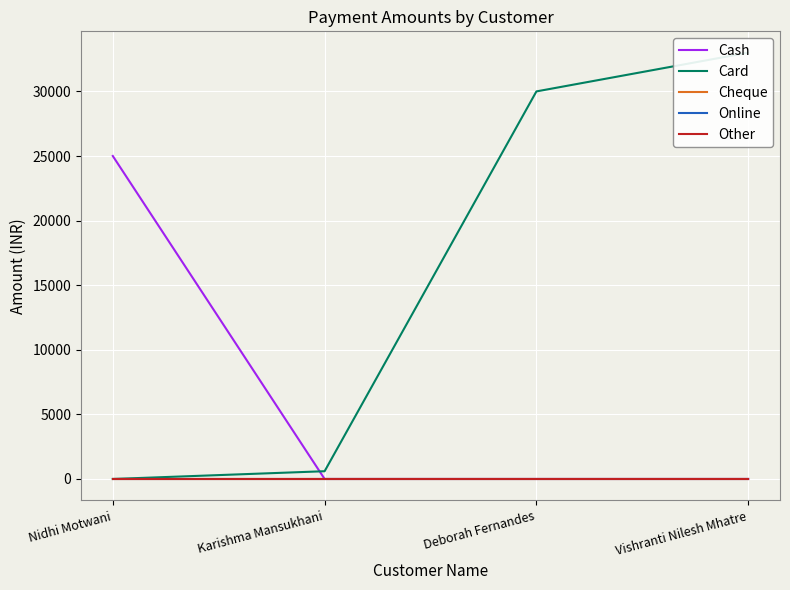

Is it true that Card equals 14260 at Vishranti Nilesh Mhatre?

False